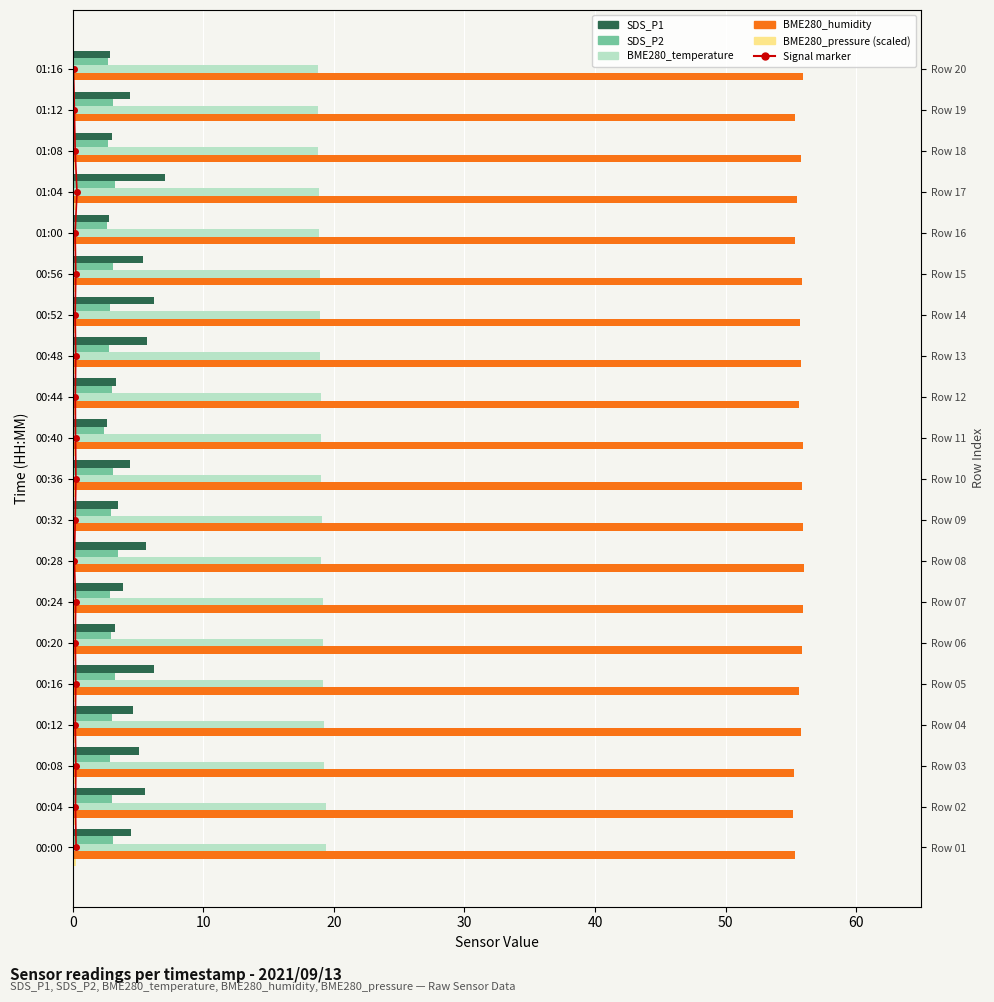

What value does the SDS_P1 series have at 01:00?

2.8